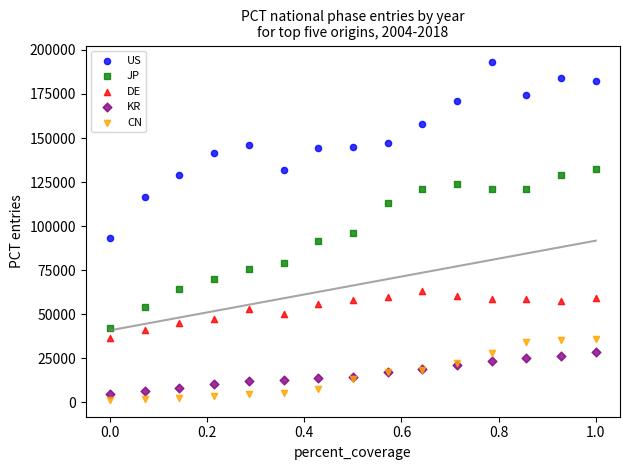

Which series contains the lowest Y value?

CN